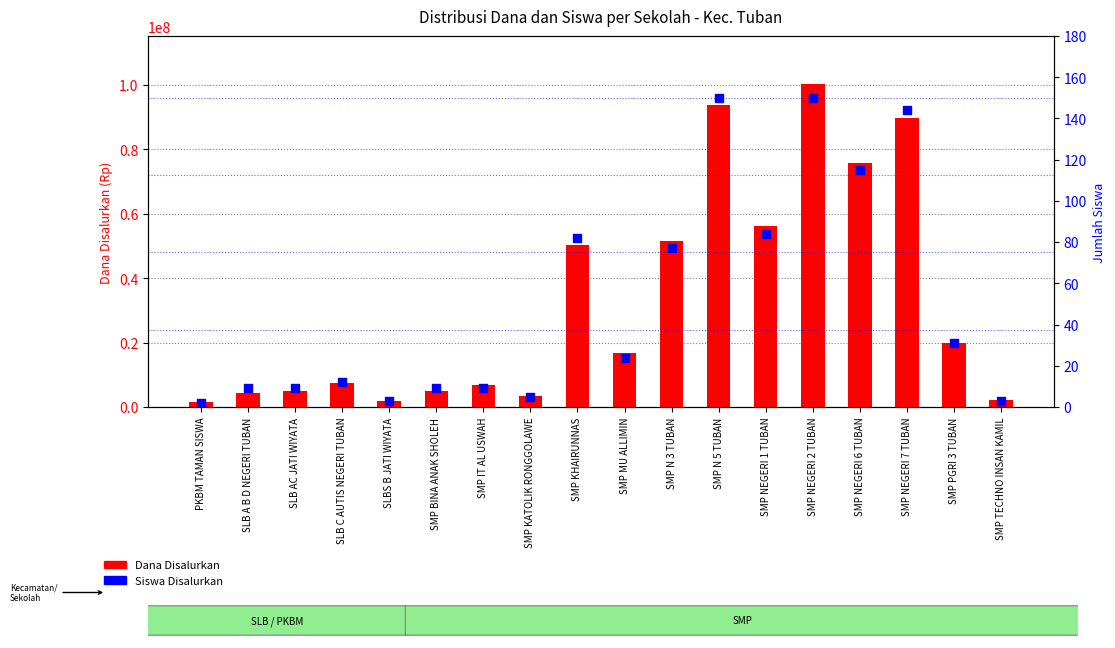

What is the total value across all series at SMP PGRI 3 TUBAN?

19875031